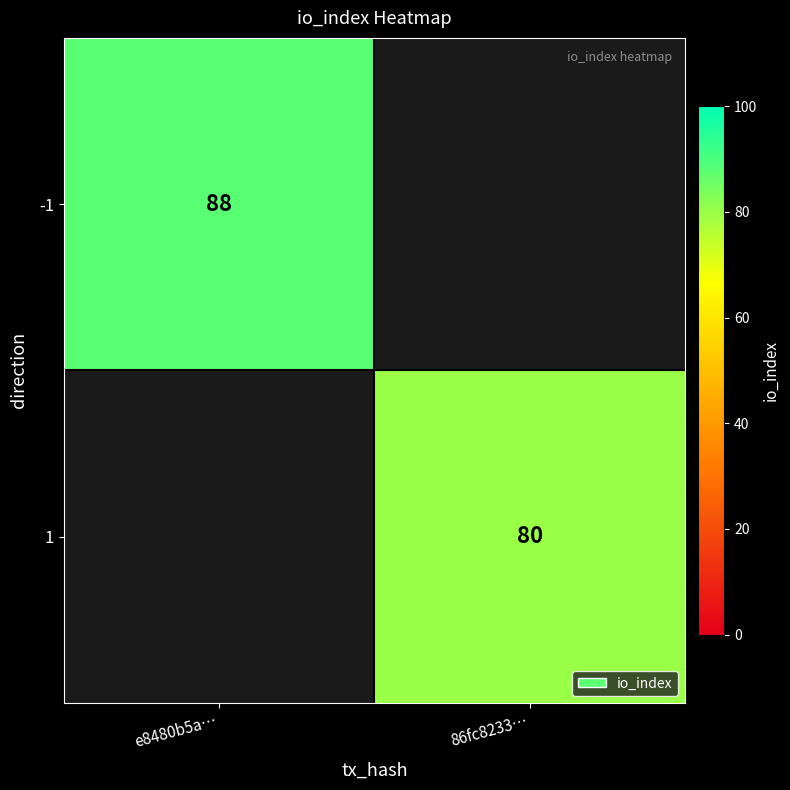

How many categories are shown in the chart?

2